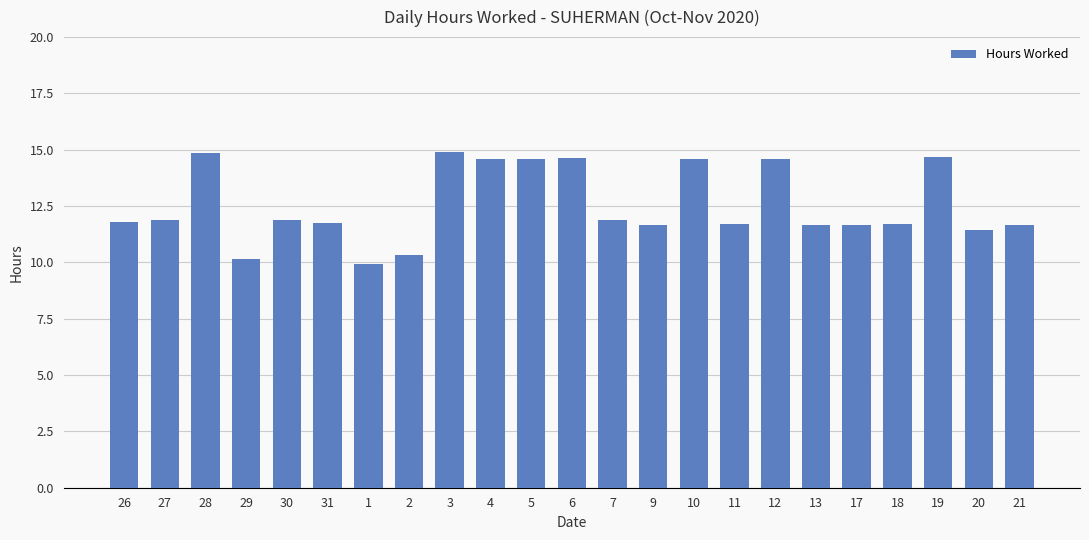

What is the change in value from 5 to 21?

-2.9